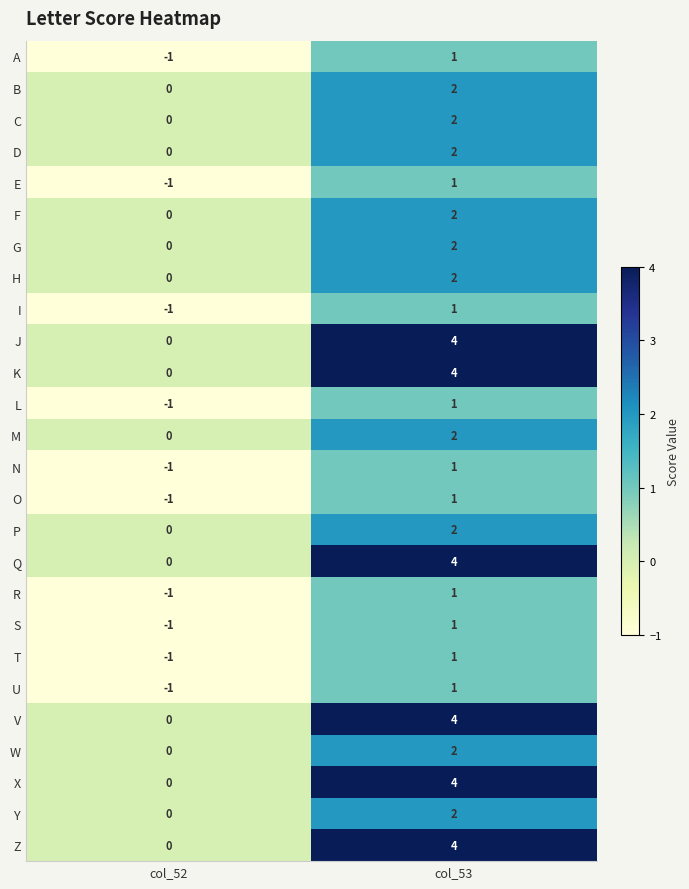

Which category has the lowest value in the L series?

col_52